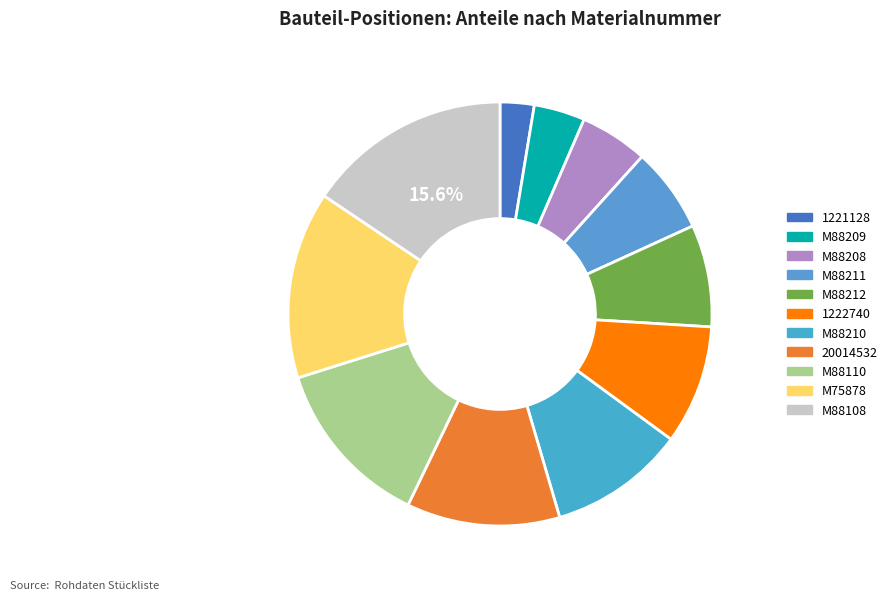

To the nearest percent, what is the average slice percentage?

9%